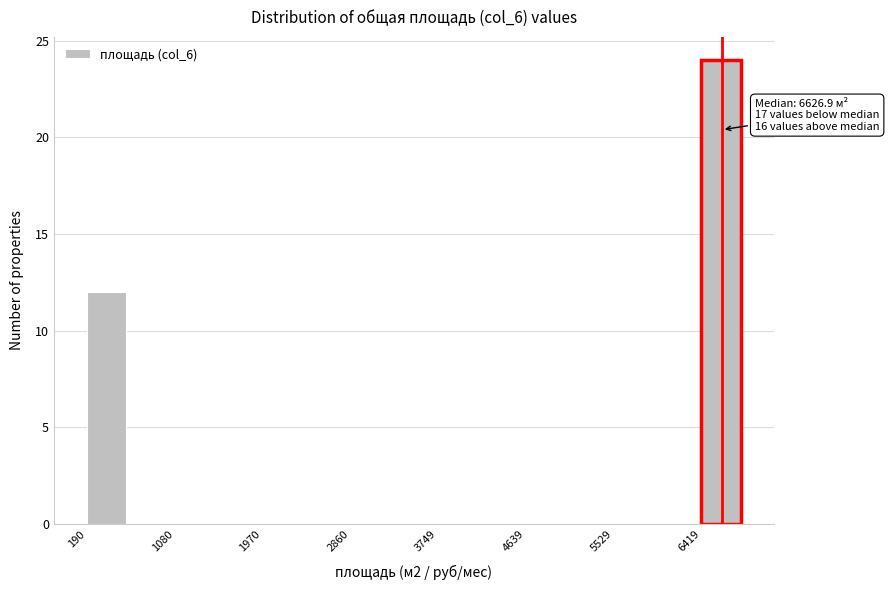

Over which range of the x-axis is the bar tallest?

6400 to 6900